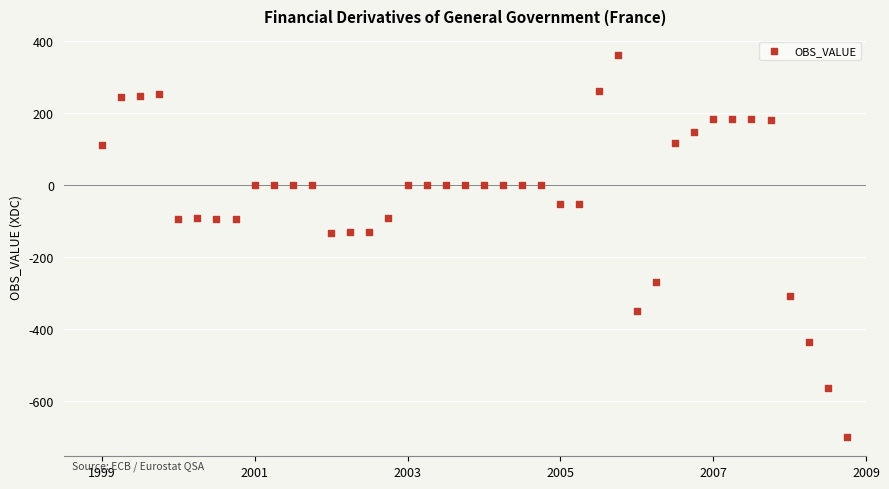

What is the range of Y values (max minus min)?

1059